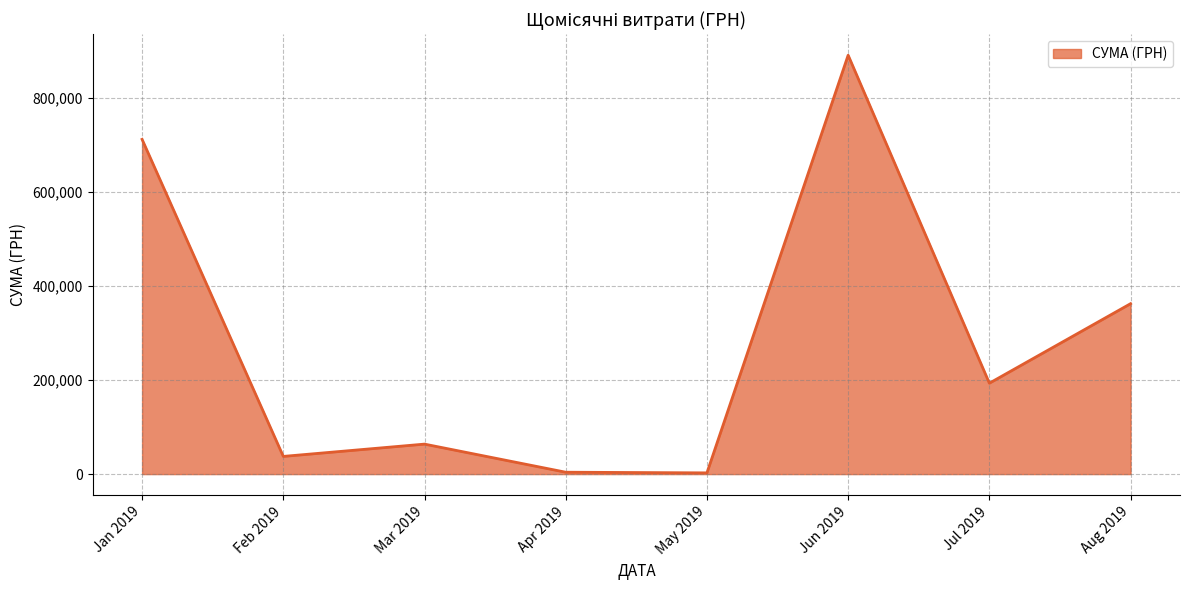

Between Jun 2019 and Jan 2019, which is larger?

Jun 2019